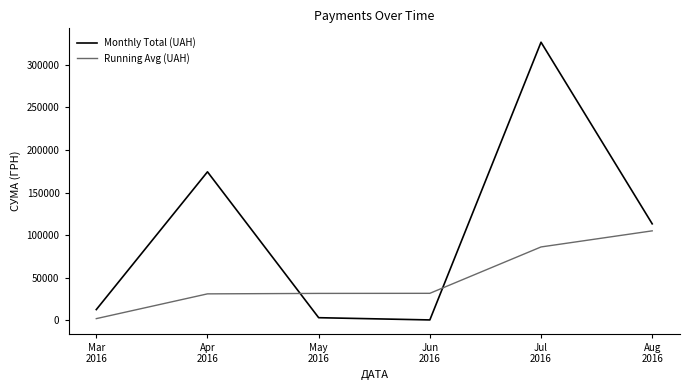

The Running Avg (UAH) series shows 10565.6 at May
2016. True or false?

False